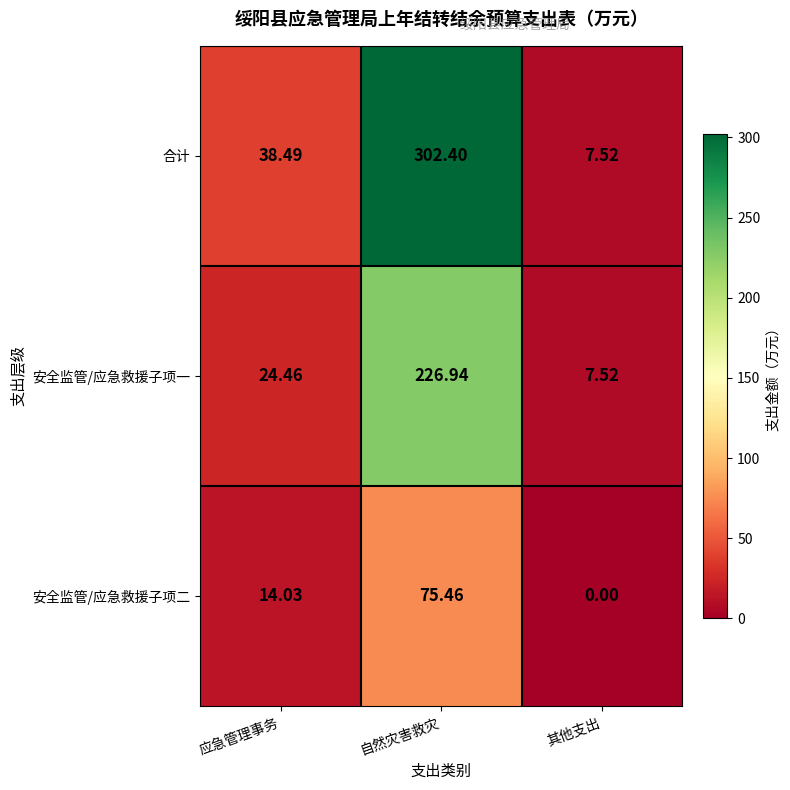

Which series has the largest total across all categories?

合计